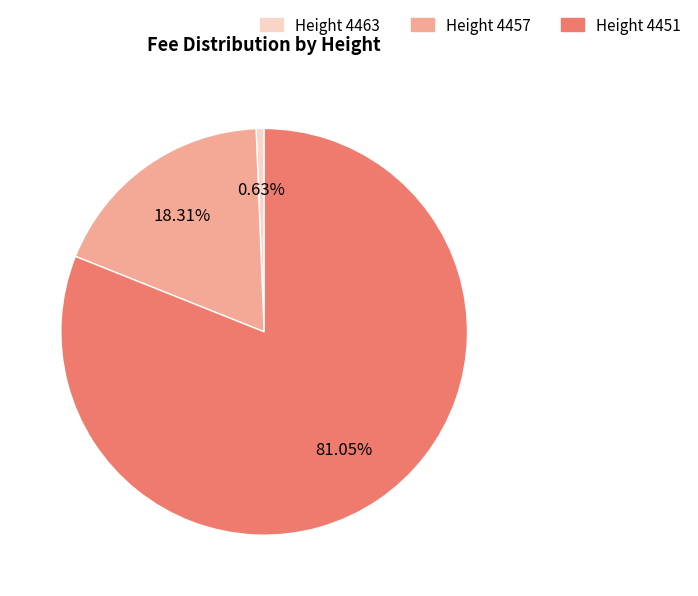

Between Height 4451 and Height 4457, which is larger?

Height 4451